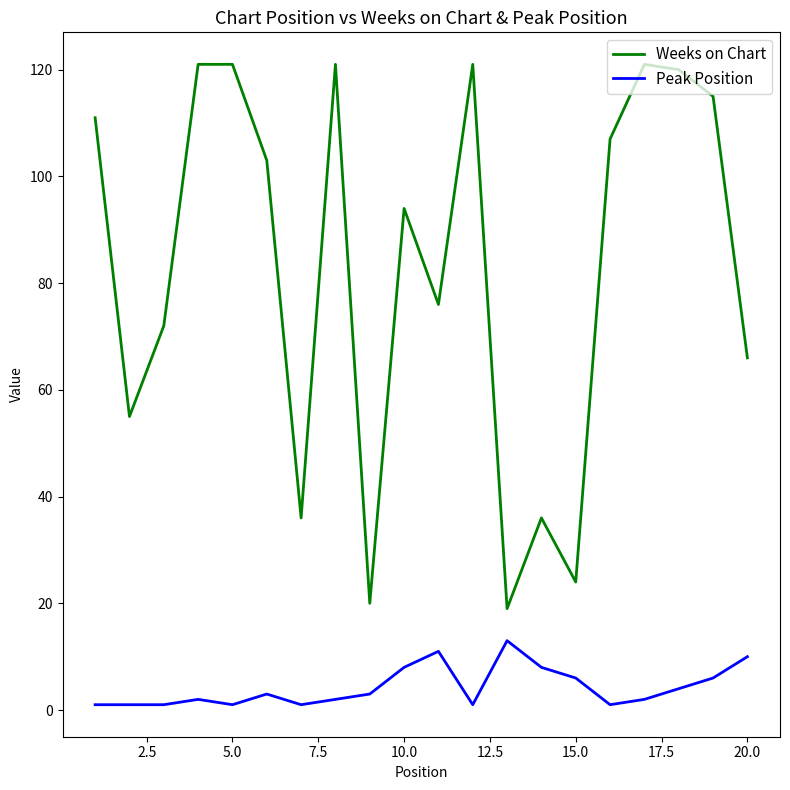

In Weeks on Chart, how many points are lower than both neighbors (excluding endpoints)?

6